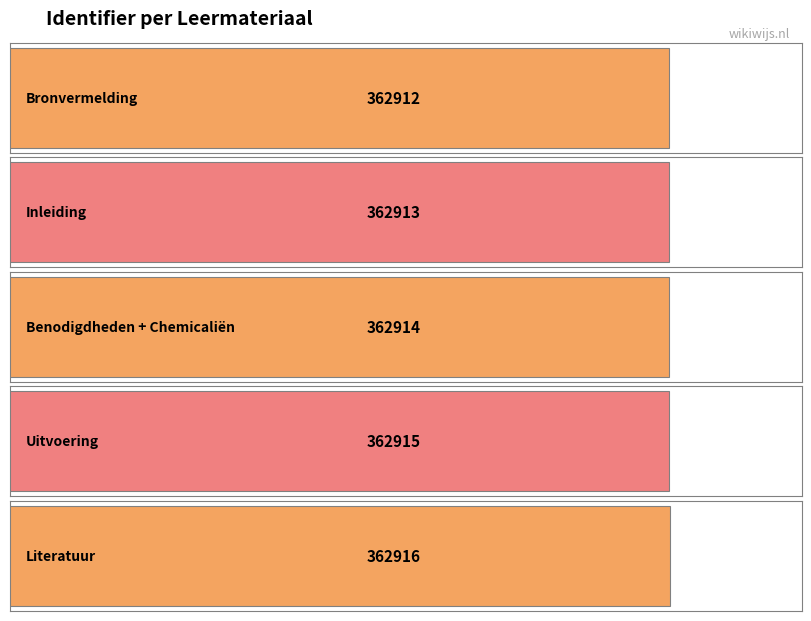

At which label does the data first exceed 362914?

Uitvoering